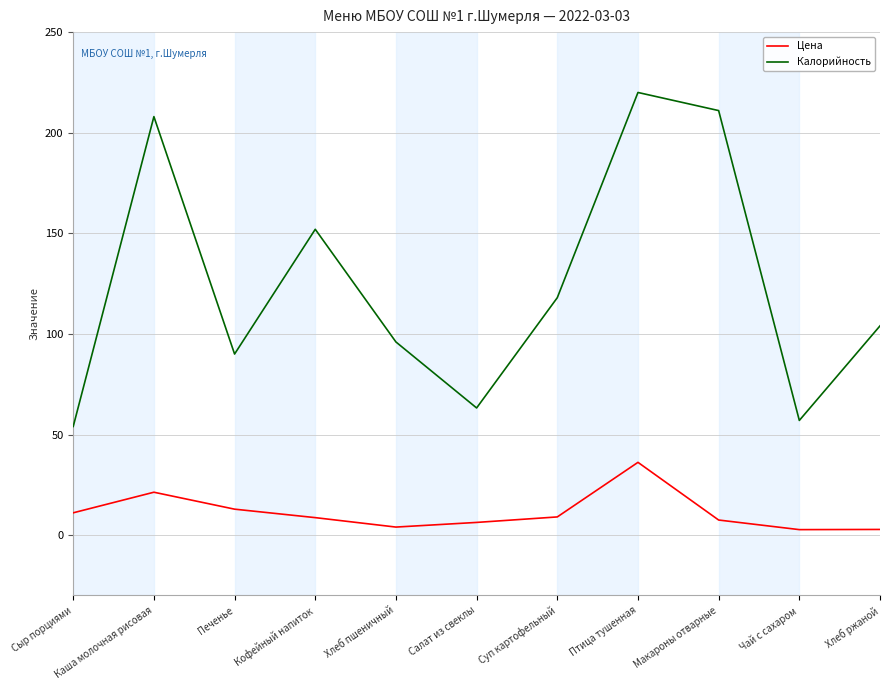

Rank the series by their average value, from highest to lowest.

Калорийность, Цена